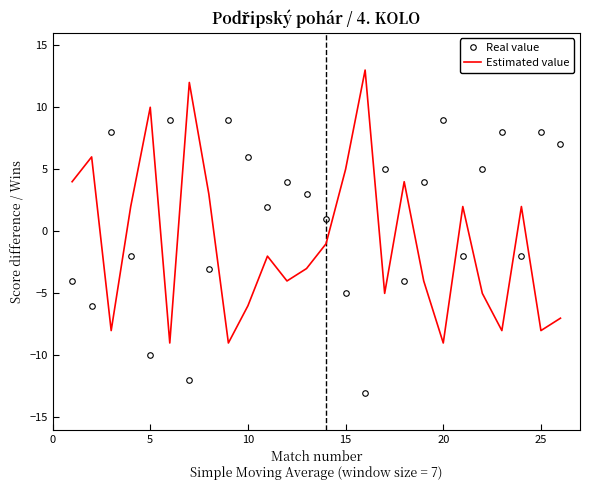

What is the smallest value displayed?

-13